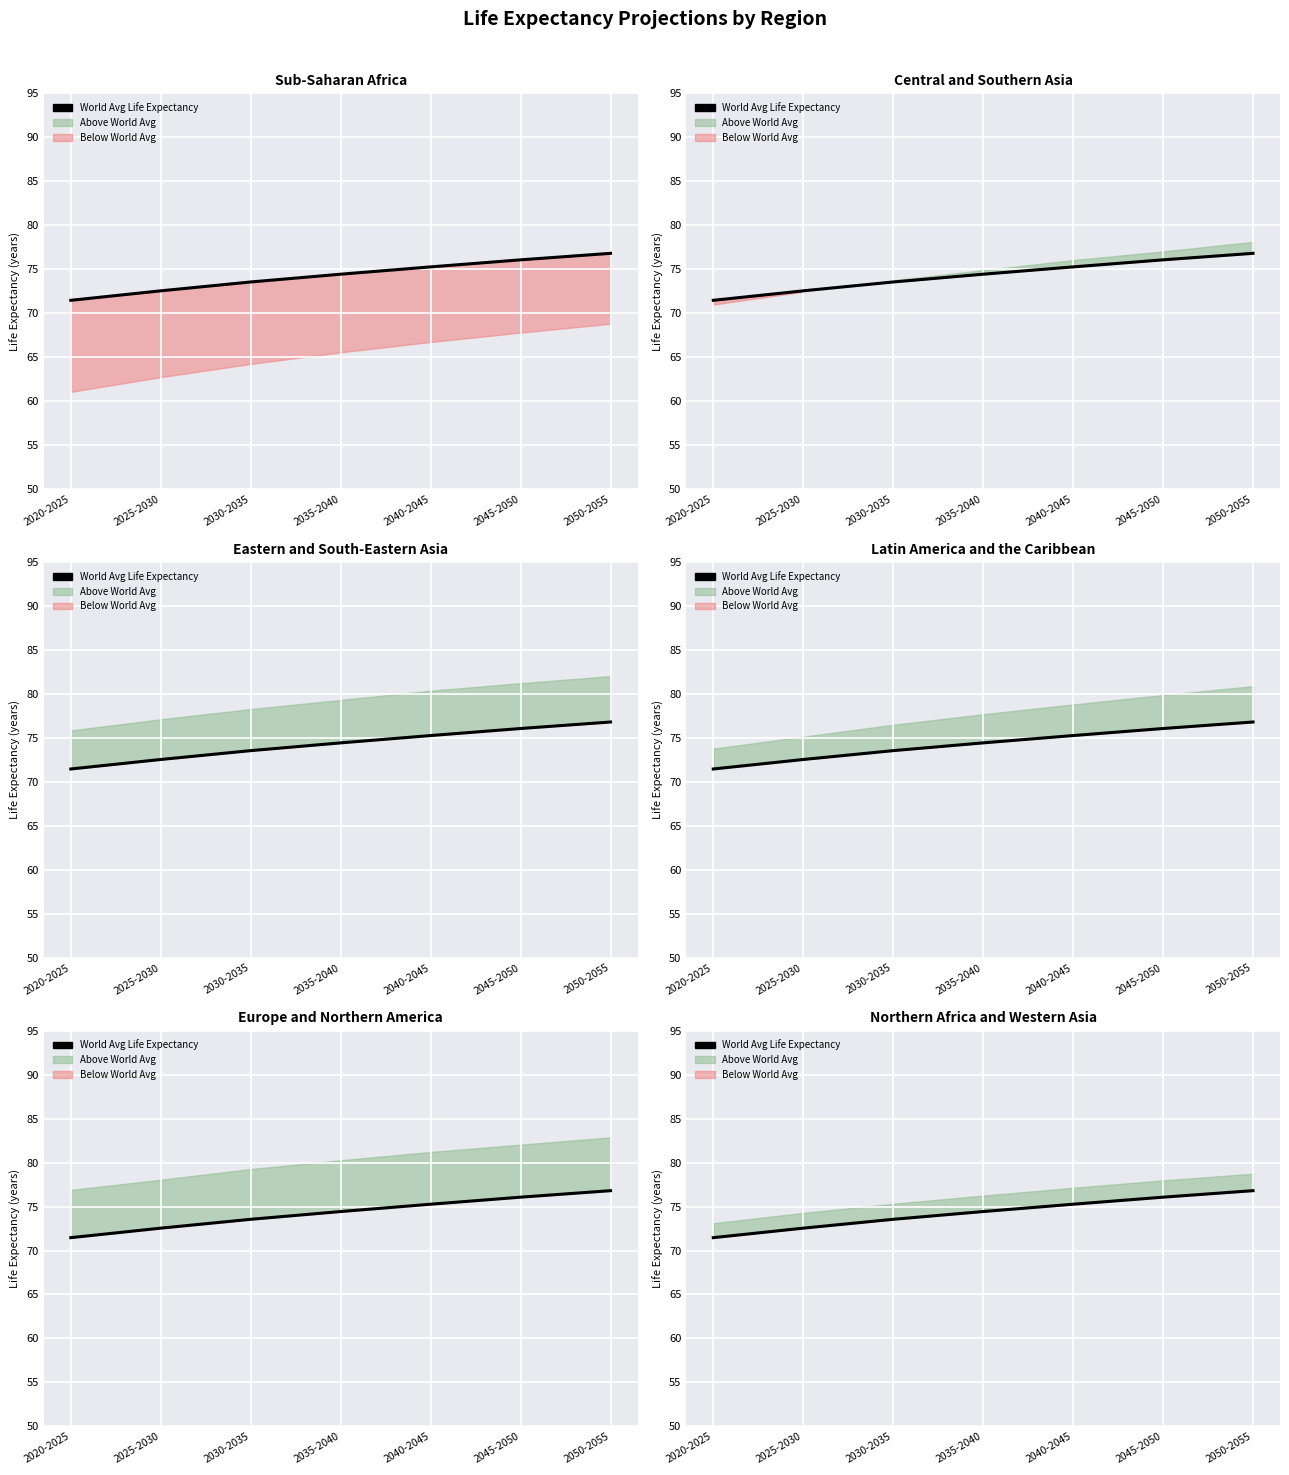

What is the ratio of the value at 2035-2040 to the value at 2045-2050?

1.0